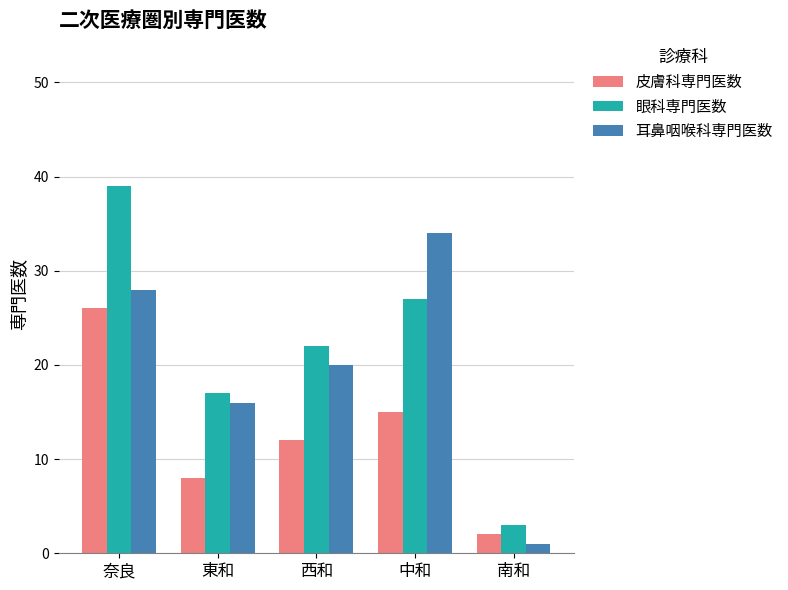

Is the value of 皮膚科専門医数 at 南和 greater than the value of 眼科専門医数 at 南和?

No